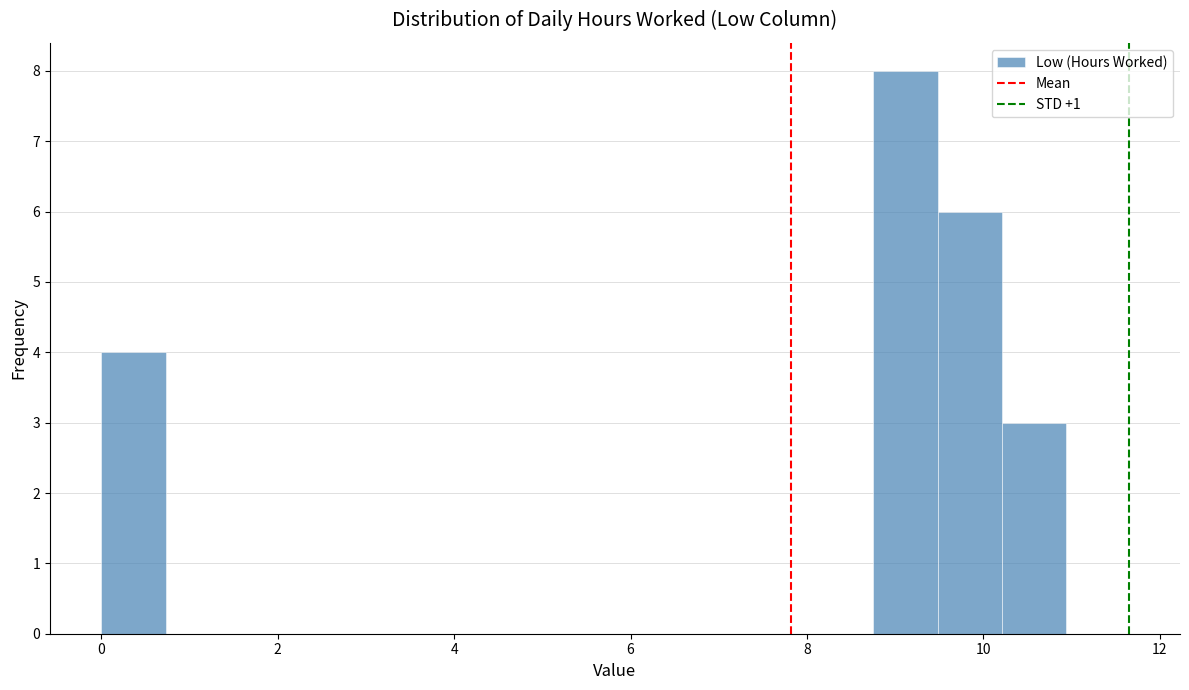

Around what value on the x-axis is the tallest bar? Give the approximate position of its centre, as read against the axis.

9.2